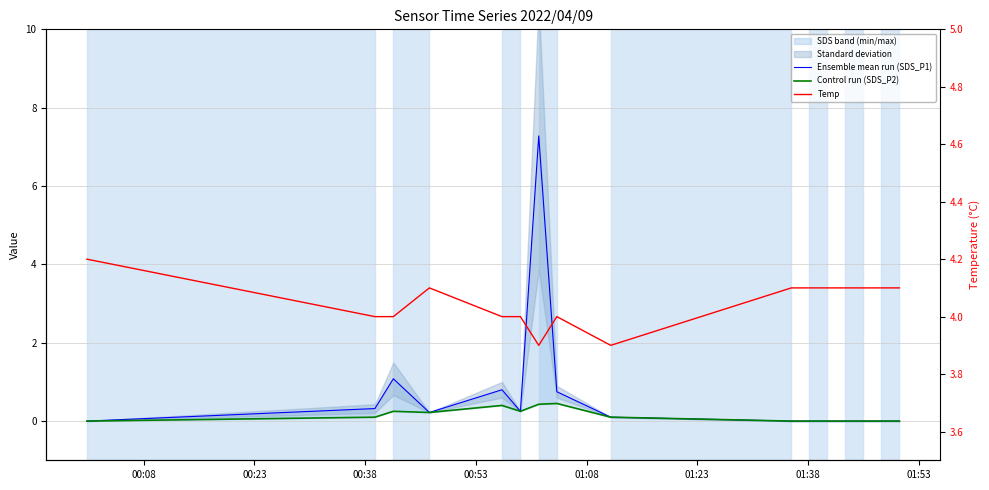

Reading left to right, transcribe all the data shown in this chart.

Ensemble mean run (SDS_P1): 0.0	0.3	1.1	0.2	0.8	0.2	7.3	0.8	0.1	0.0	0.0	0.0	0.0	0.0	0.0	0.0
Control run (SDS_P2): 0.0	0.1	0.2	0.2	0.4	0.2	0.4	0.5	0.1	0.0	0.0	0.0	0.0	0.0	0.0	0.0
Temp: 4.2	4.0	4.0	4.1	4.0	4.0	3.9	4.0	3.9	4.1	4.1	4.1	4.1	4.1	4.1	4.1